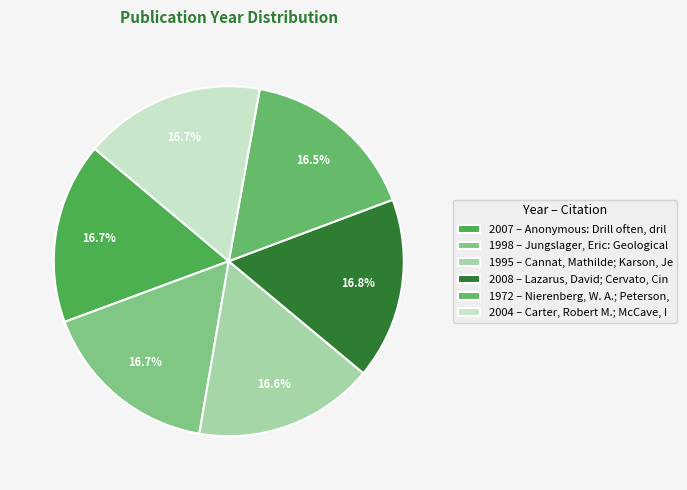

How many slices are in this pie chart?

6